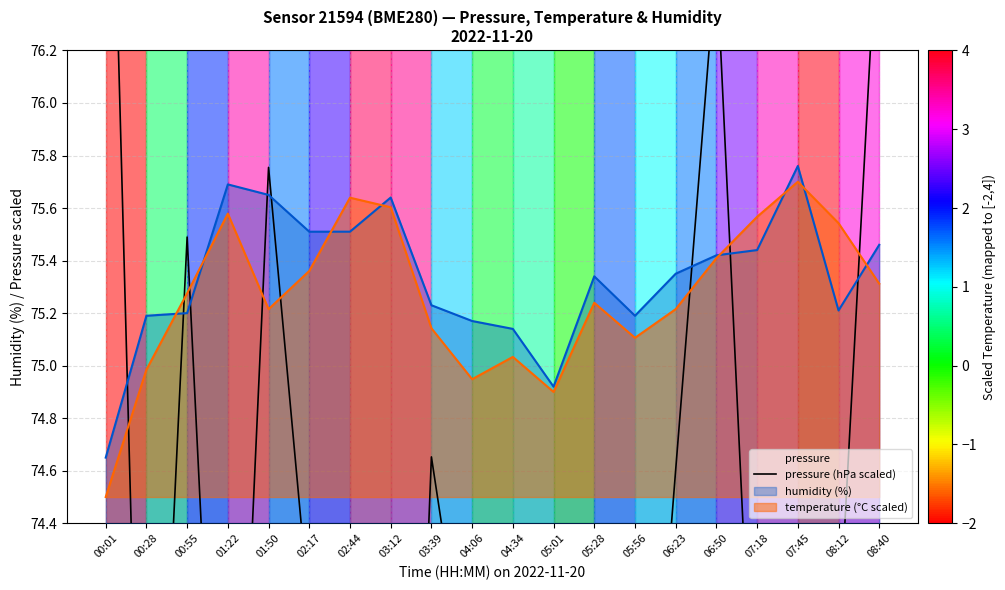

Where is the first local minimum?

00:28